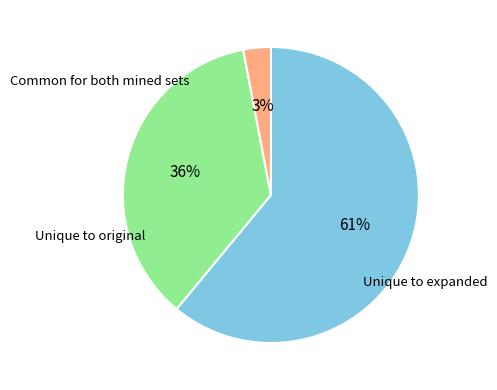

Does any single category account for the majority?

Yes